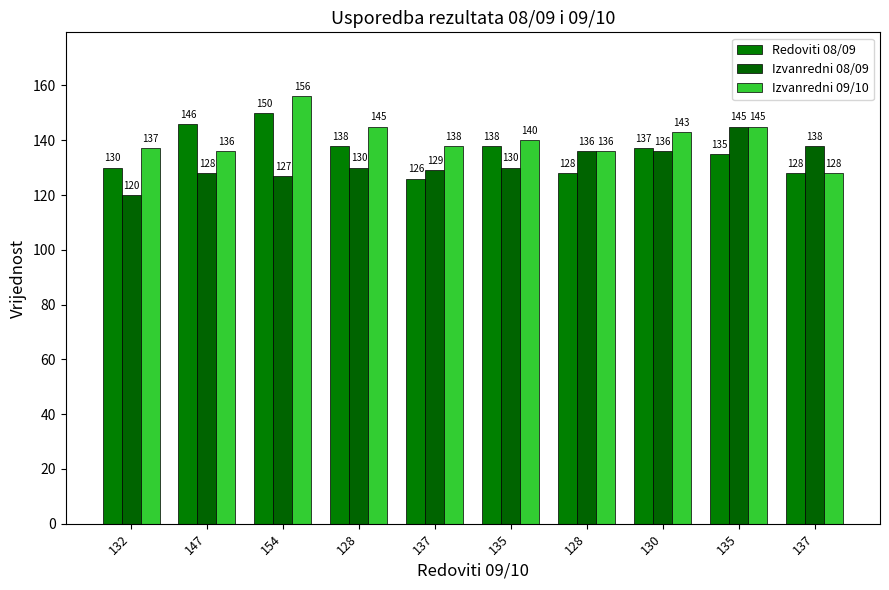

Read the Redoviti 08/09 value at 137.

128